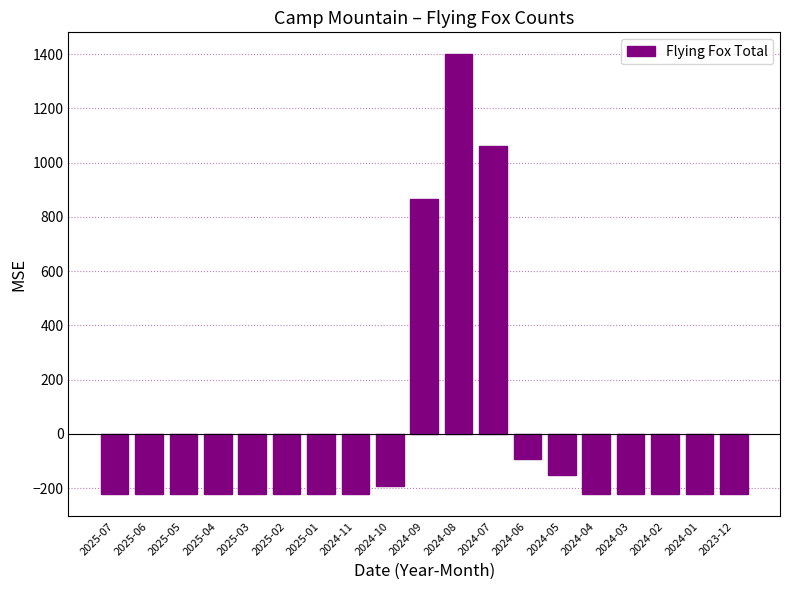

At which label is the value closest to 588?

2024-09